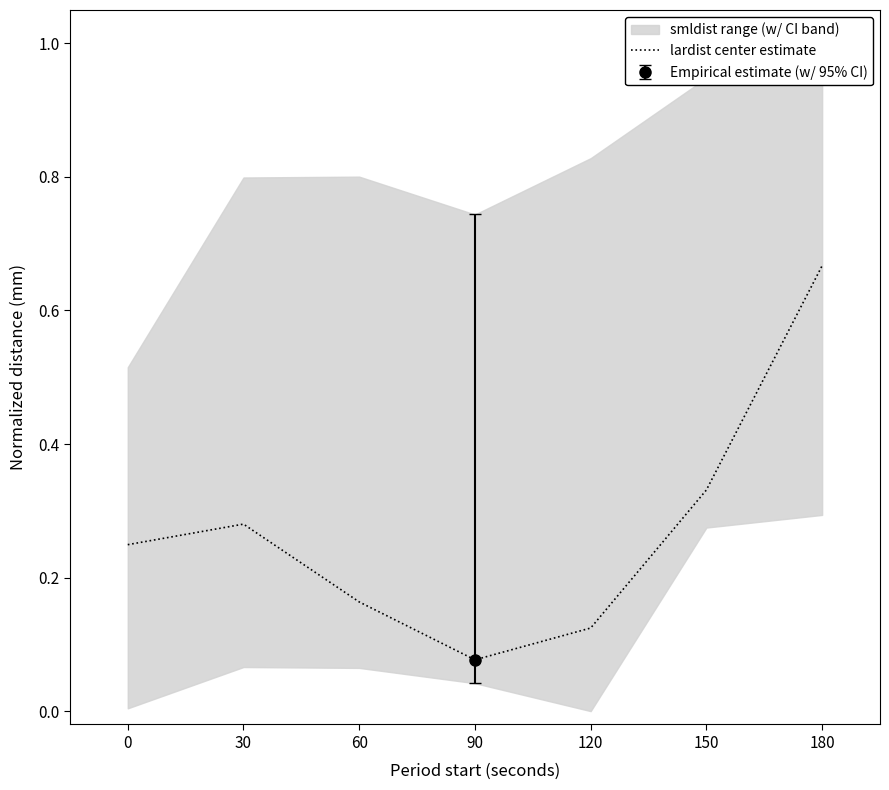

What is the value of the 3rd point from the left?

0.2